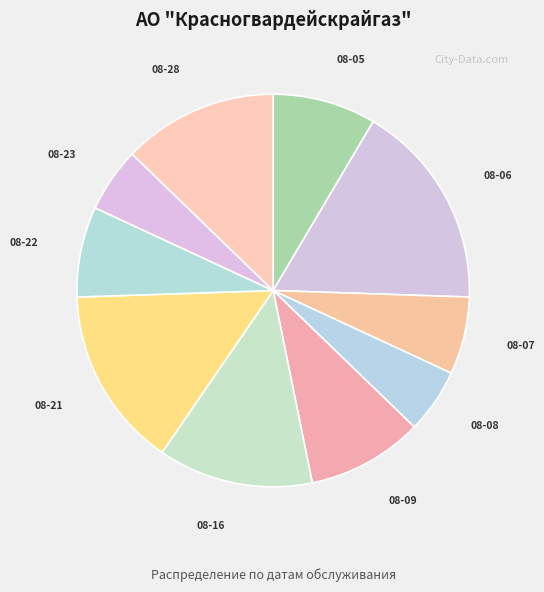

What is the smallest slice in the pie chart?

2024-08-08